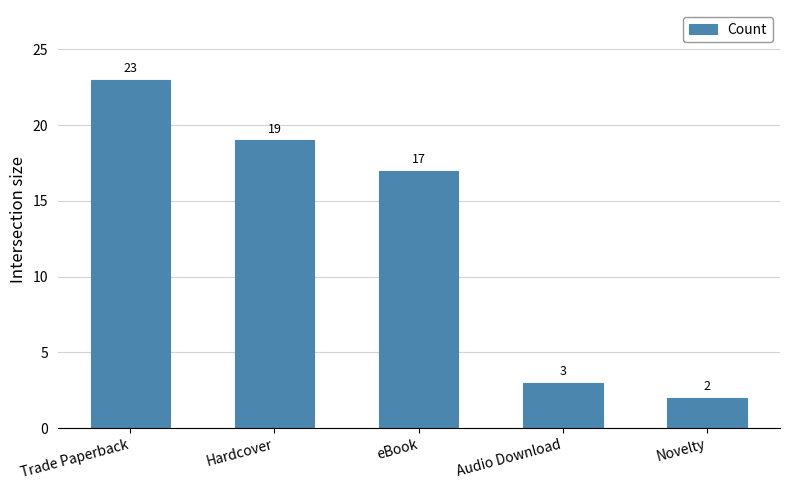

What is the maximum value shown in the chart?

23